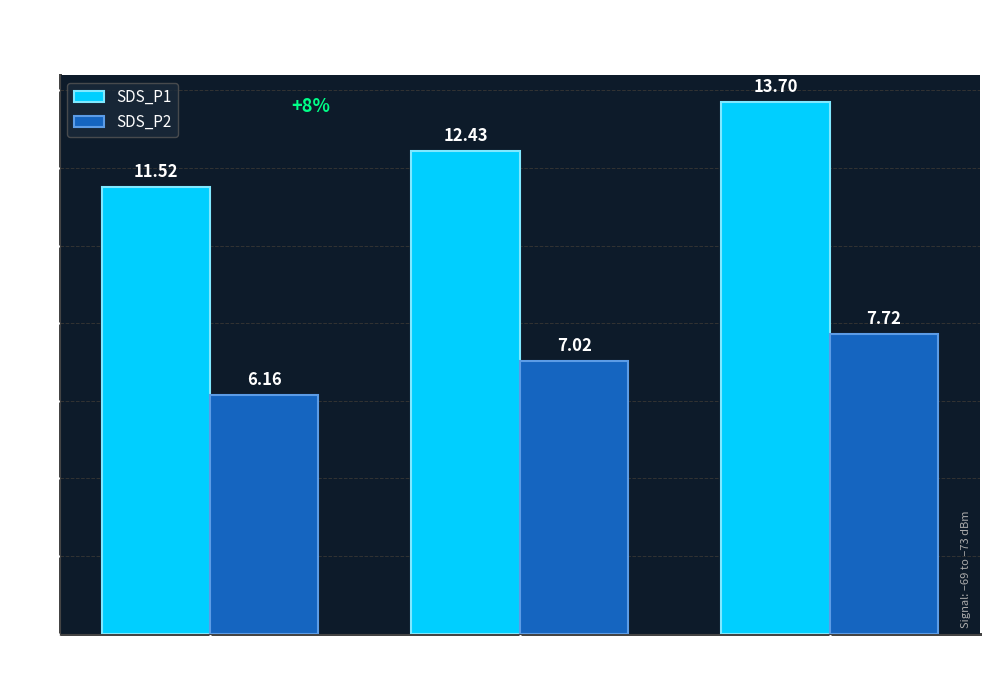

Rank the series by their maximum value, from highest to lowest.

SDS_P1, SDS_P2